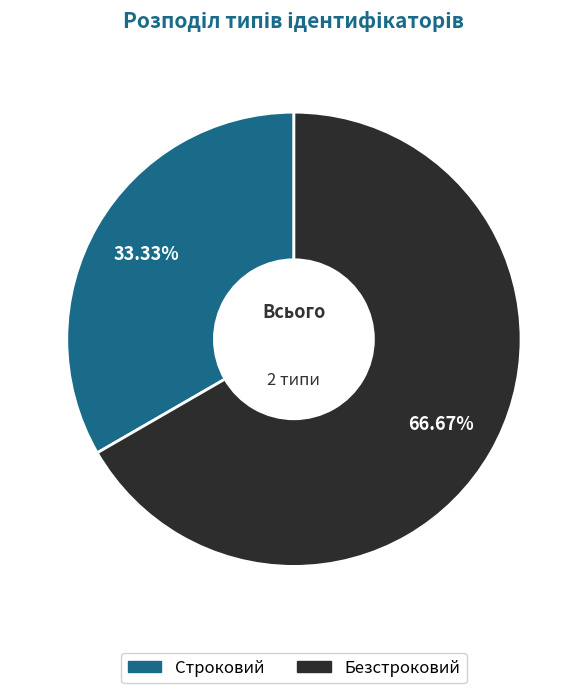

How much of the chart is everything except Строковий?

66.7%